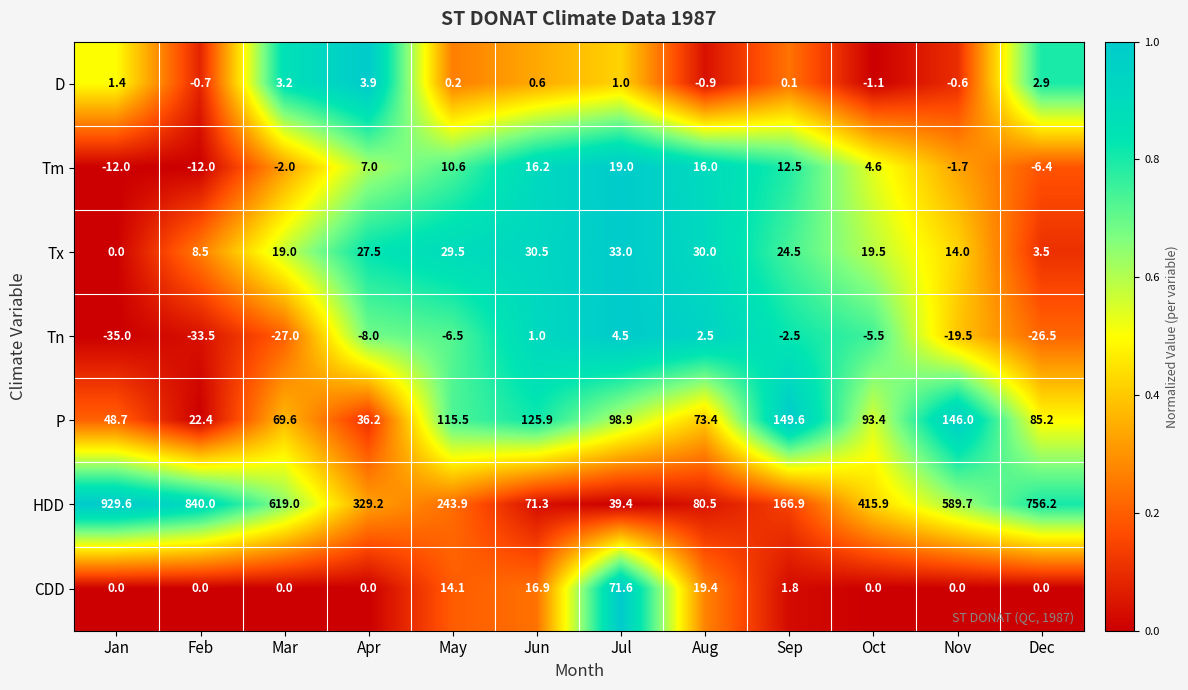

Which series has the largest total across all categories?

HDD